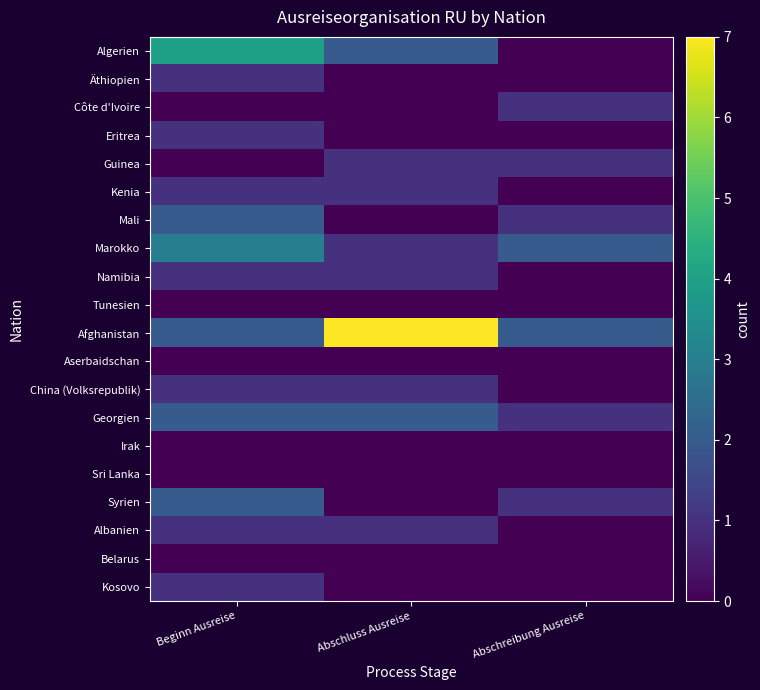

Count the number of data series in this chart.

20